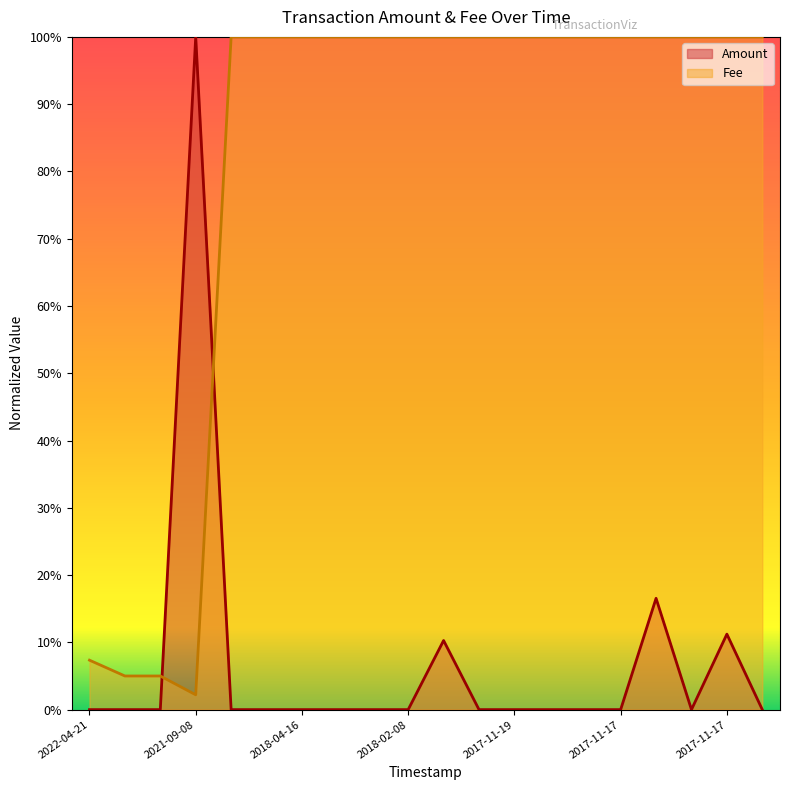

Count the number of categories in the chart.

20